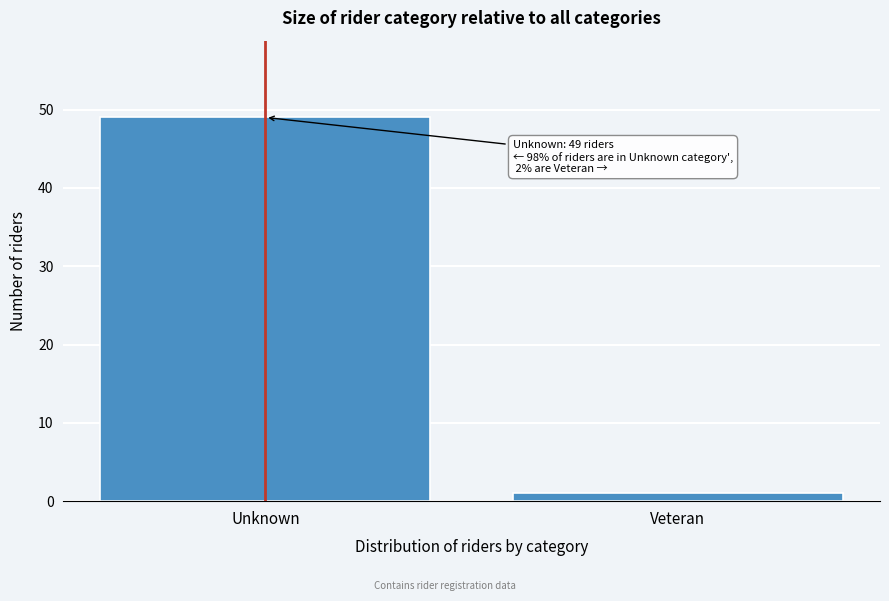

Reading left to right, transcribe all the data shown in this chart.

Unknown=49	Veteran=1